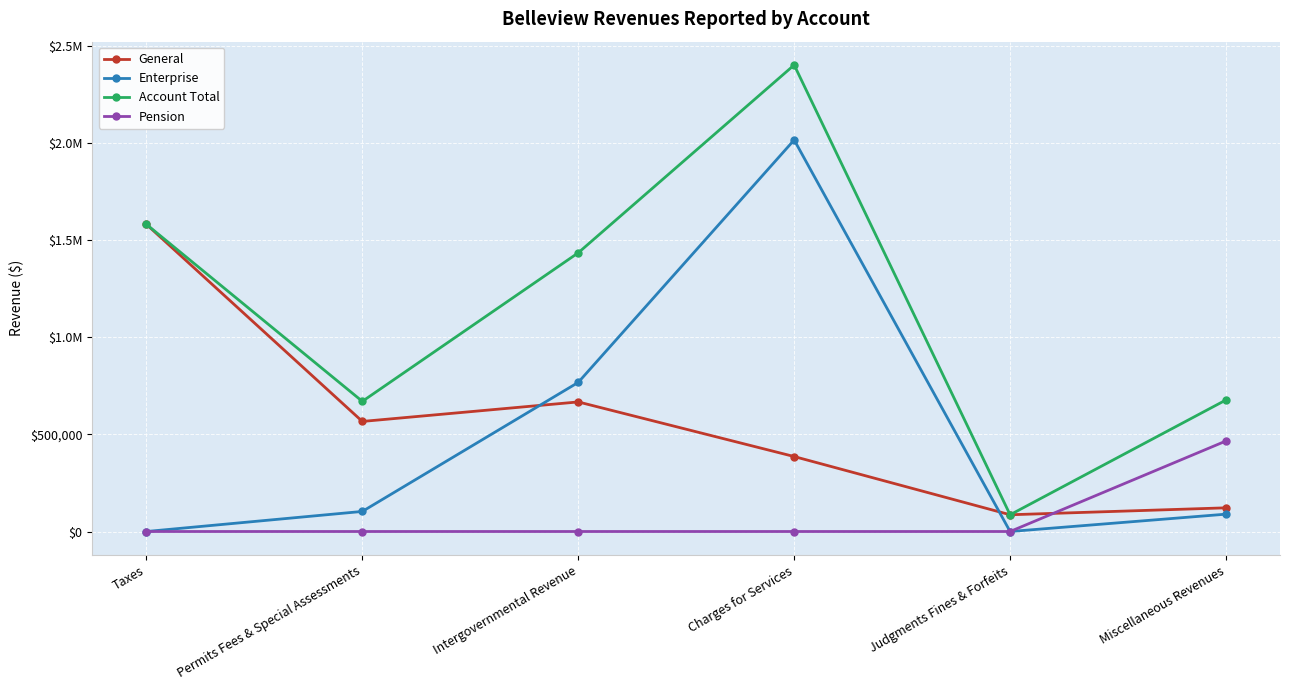

What are all the series names shown in the legend?

General, Enterprise, Account Total, Pension